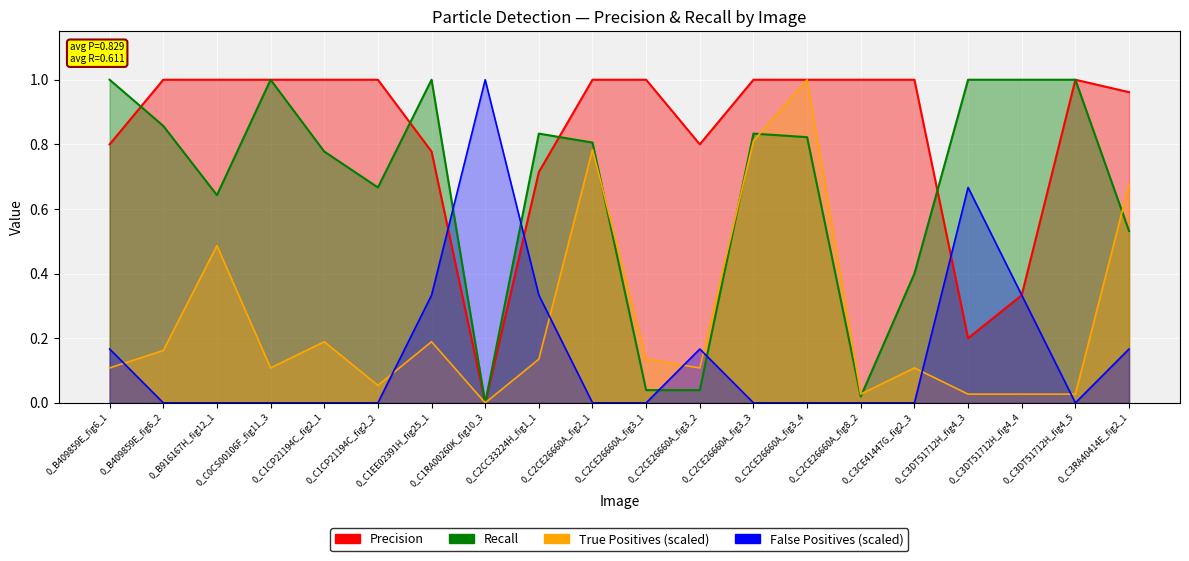

The value of True Positives (scaled) at 0_B916167H_fig12_1 is 0.7. True or false?

False